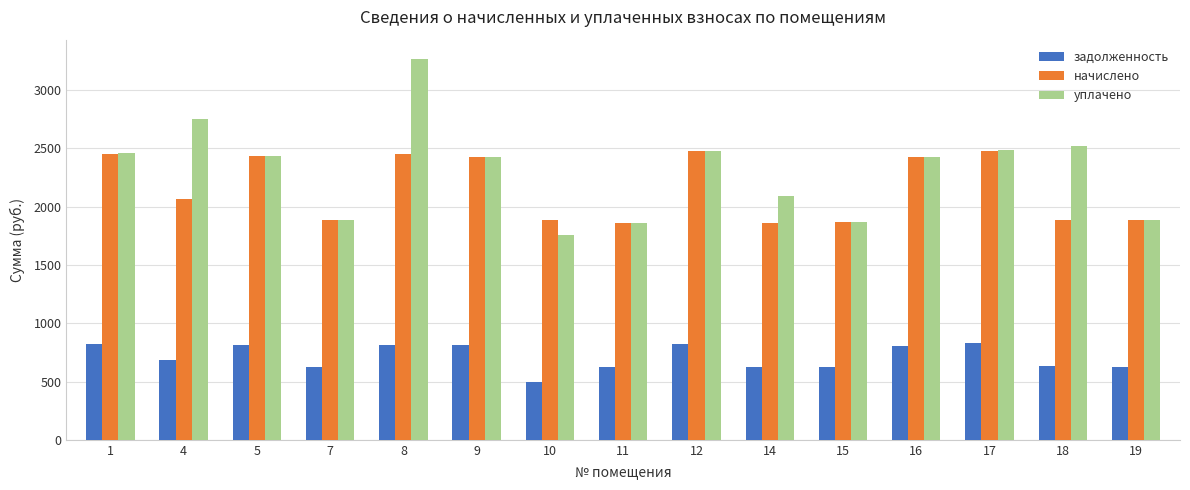

What is the value of the начислено bar at the 1st from the left?

2448.0